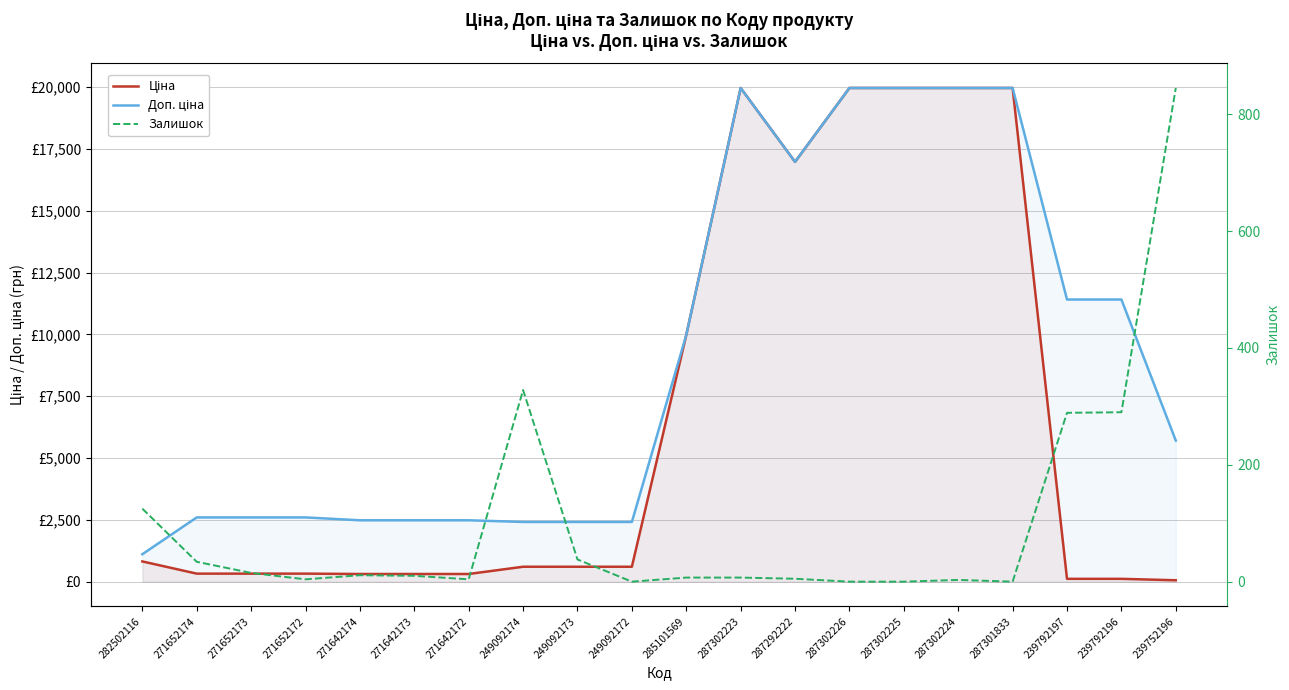

The value of Доп. ціна at 249092174 is 679.0. True or false?

False